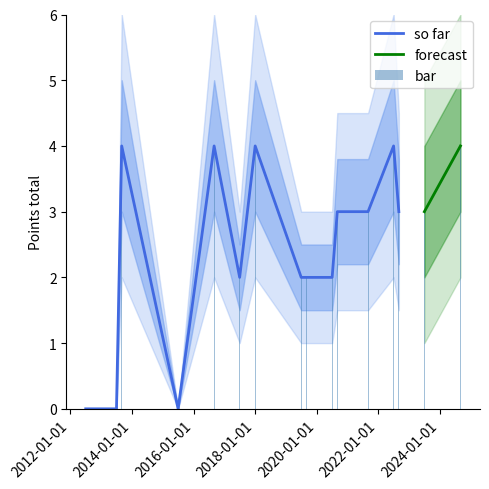

Reading right to left, transcribe all the data shown in this chart.

4	3	3	4	3	3	2	2	2	4	2	4	0	4	0	0	0